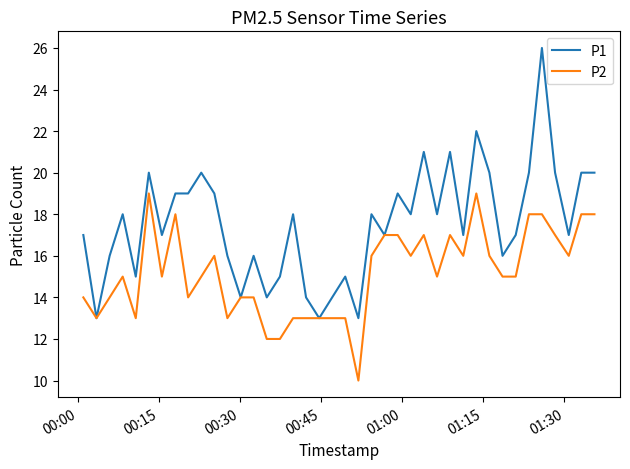

Is this an area chart (filled region under the line)?

No